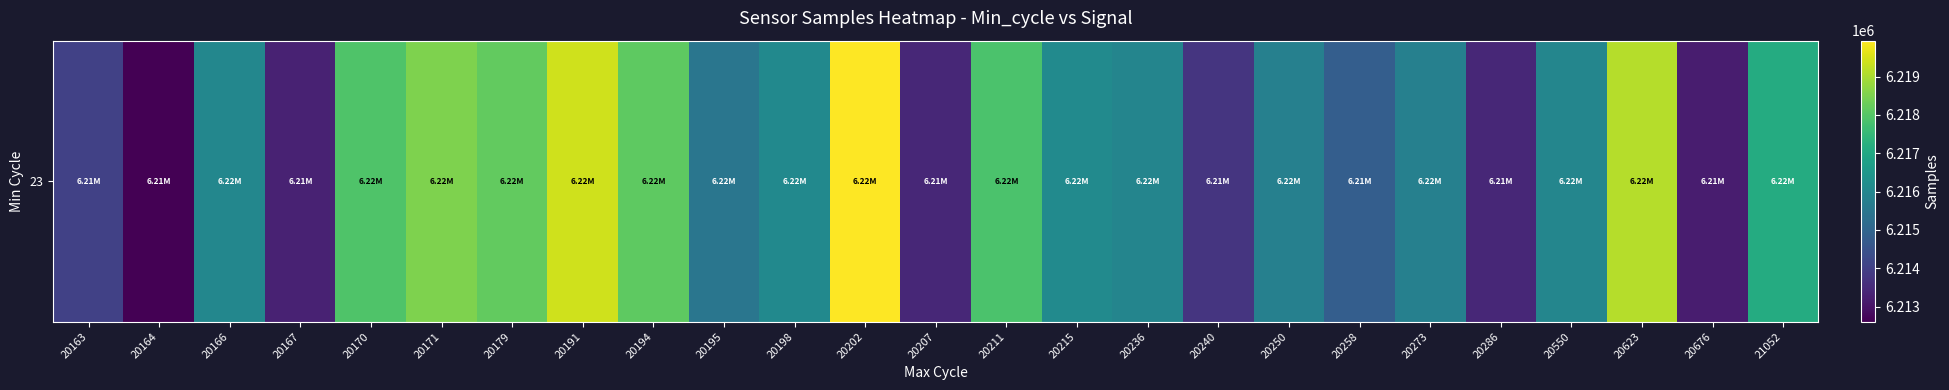

Which label corresponds to the largest value in the chart?

20202